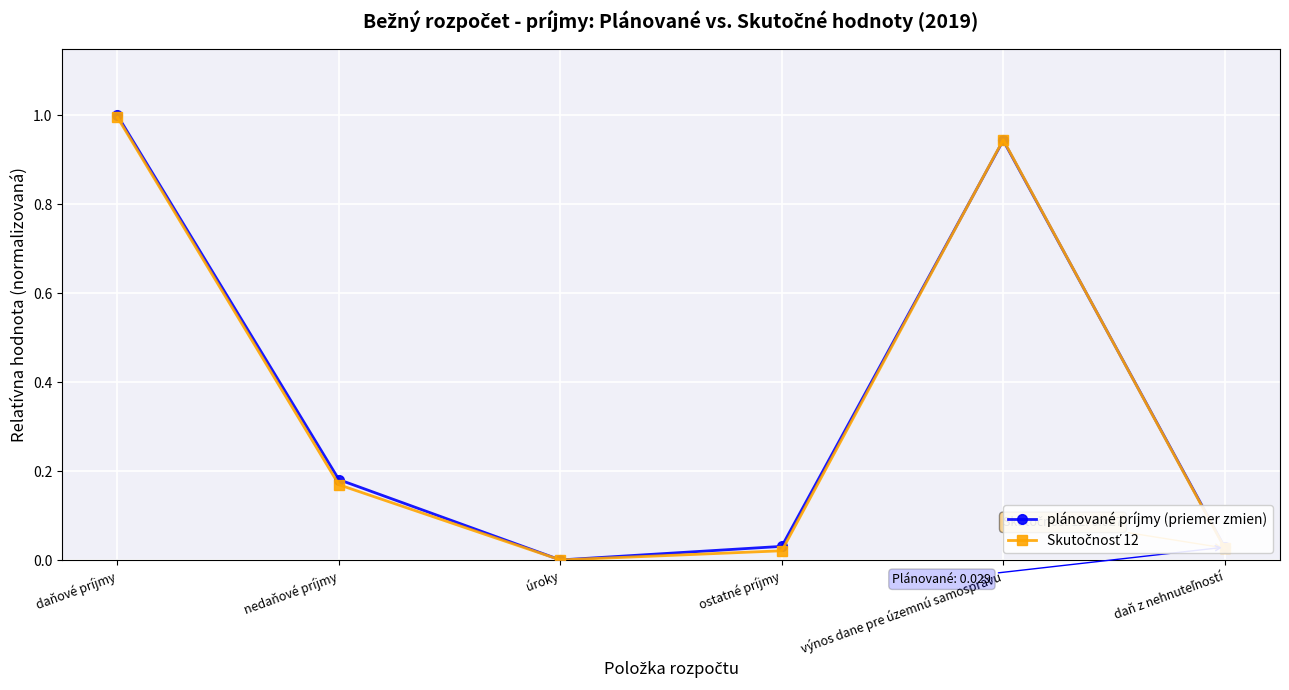

True or false: plánované príjmy (priemer zmien) has more than 1 interior local peaks.

False